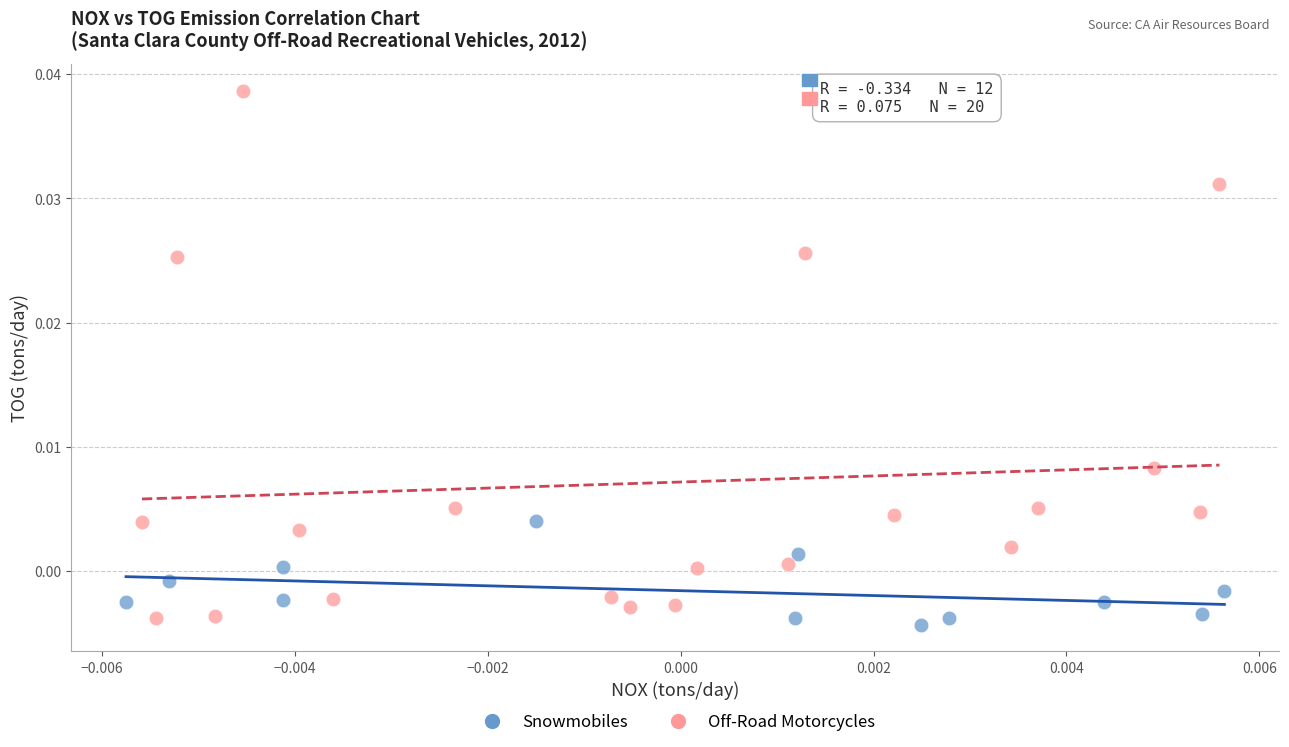

Which series contains the highest Y value?

Off-Road Motorcycles